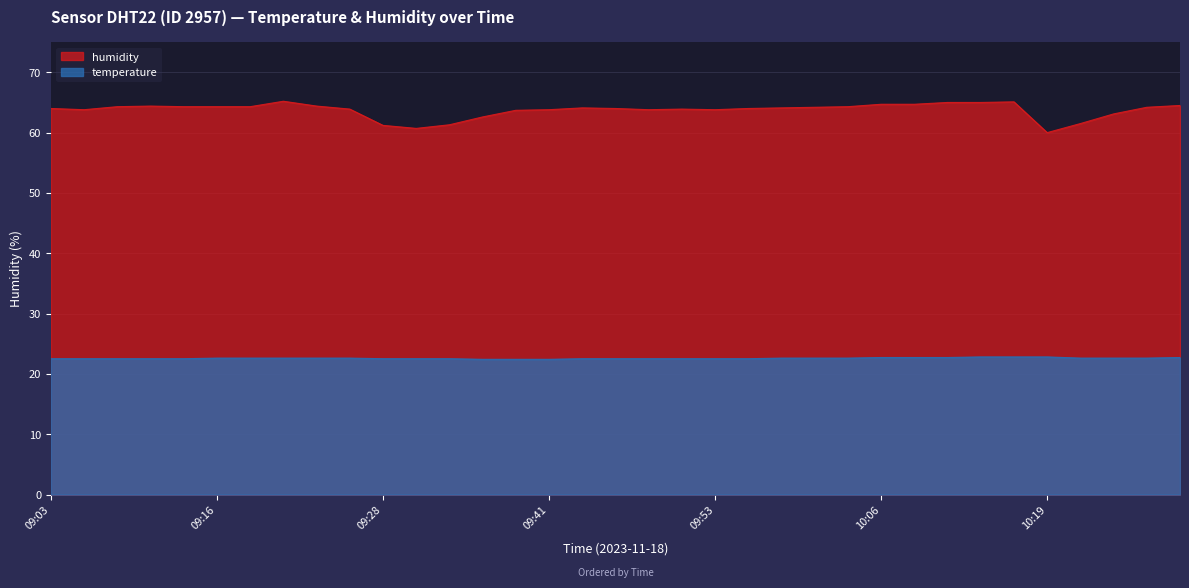

Which series has the largest total across all categories?

humidity